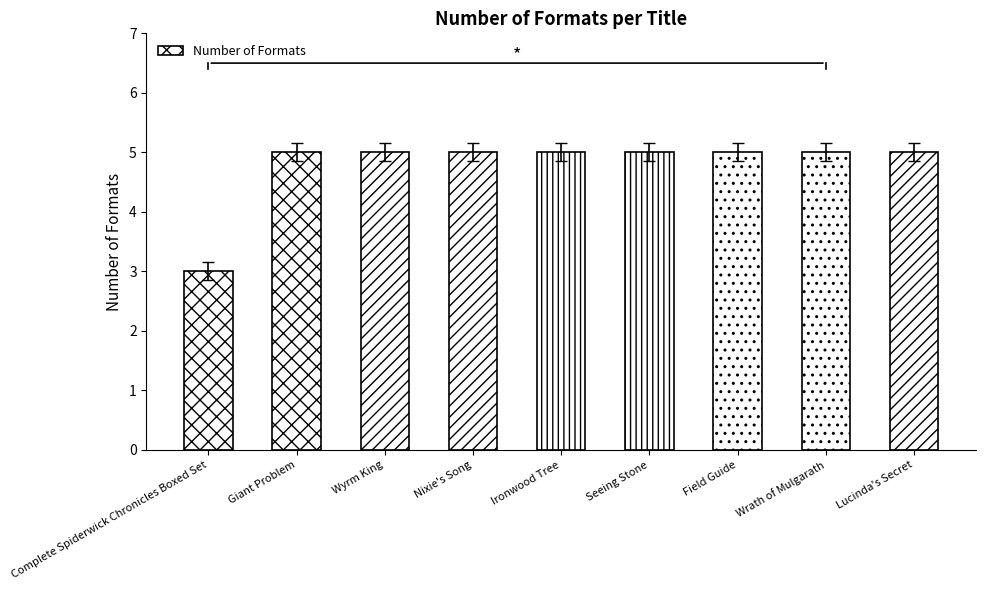

At which category does the chart reach its minimum across all series?

Complete Spiderwick Chronicles Boxed Set